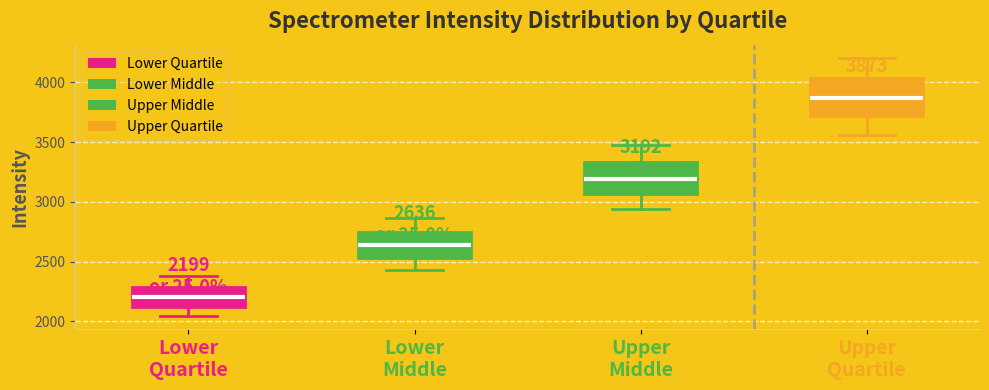

Which box's median line is the highest?

Upper Quartile